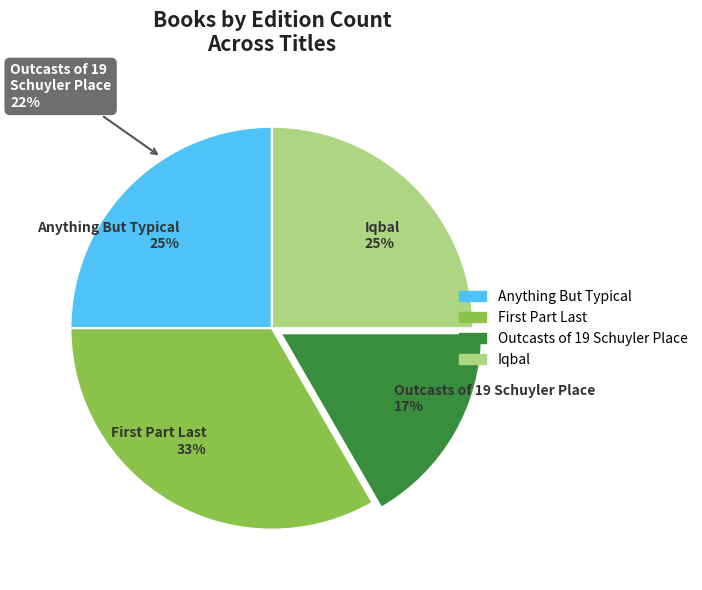

Does Outcasts of 19 Schuyler Place account for over 50% of the chart?

No